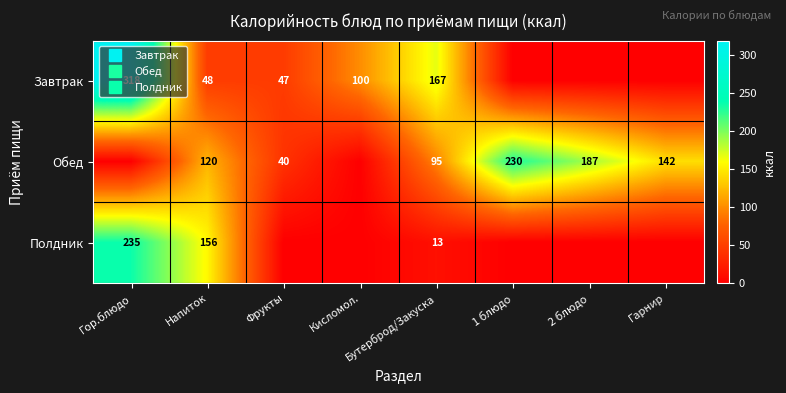

The Обед series shows 0.0 at Гор.блюдо. True or false?

True